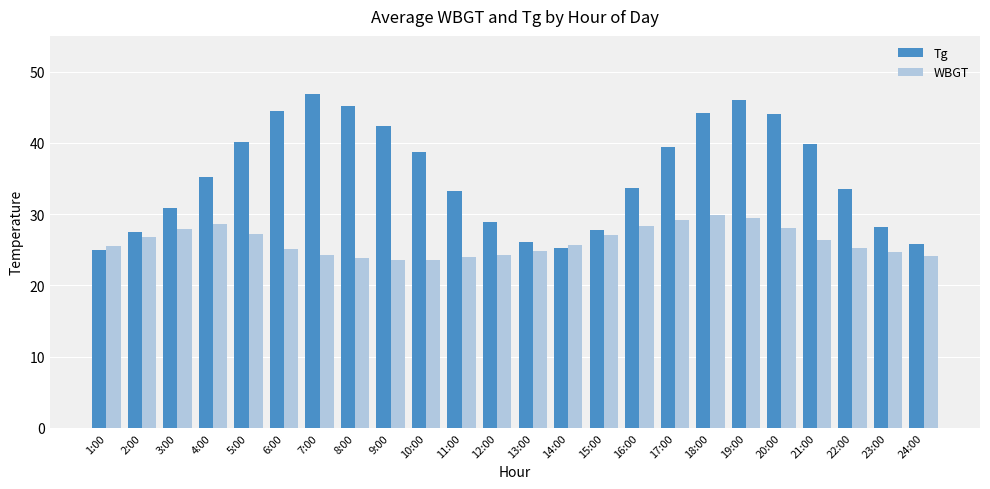

How many data points in Tg are above 35?

12